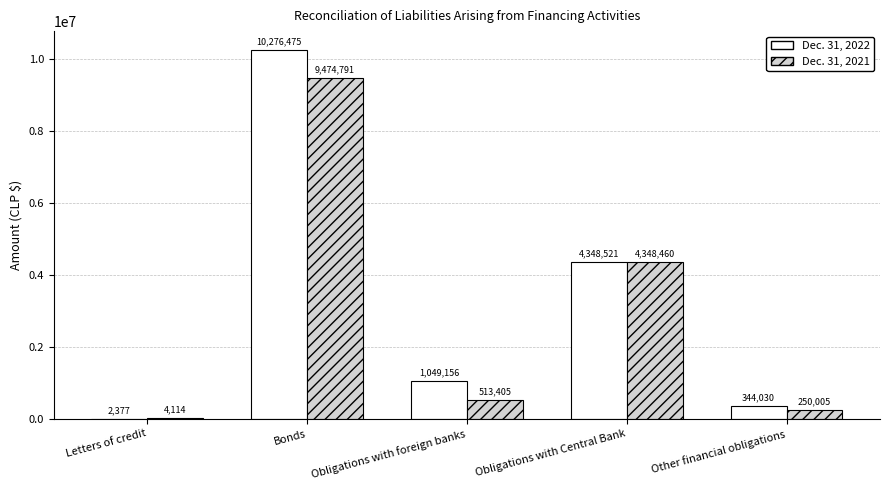

Which series has the largest total across all categories?

Dec. 31, 2022